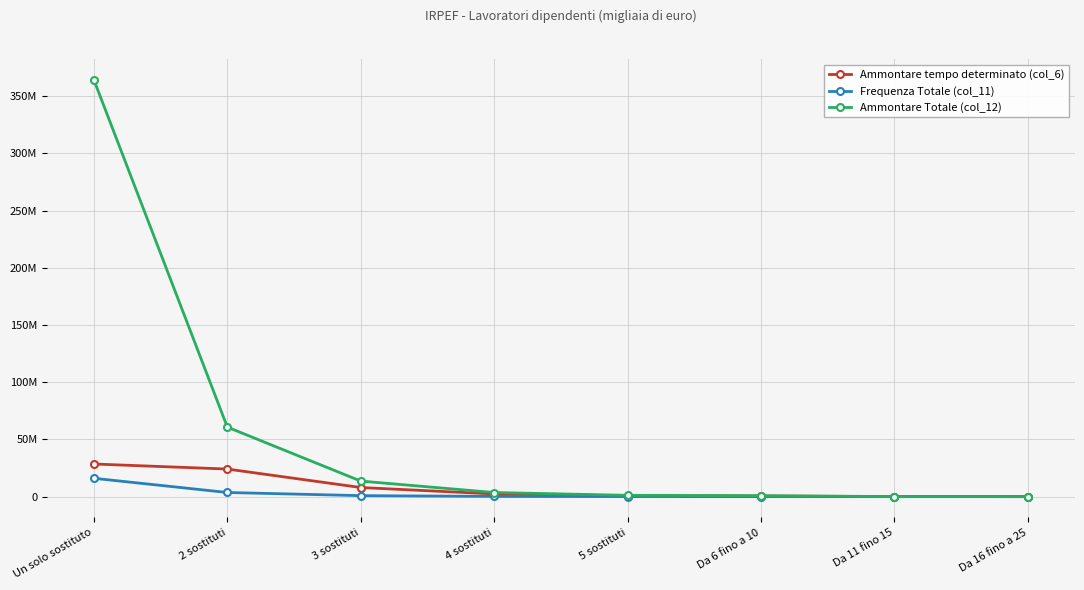

Reading left to right, transcribe all the data shown in this chart.

Ammontare tempo determinato (col_6): 28535058	24124012	7986230	2375685	771286	547825	55219	15531
Frequenza Totale (col_11): 16052183	3638560	889969	233059	68570	43138	3092	773
Ammontare Totale (col_12): 364069779	60765670	13611378	3616783	1162478	848285	74933	20666